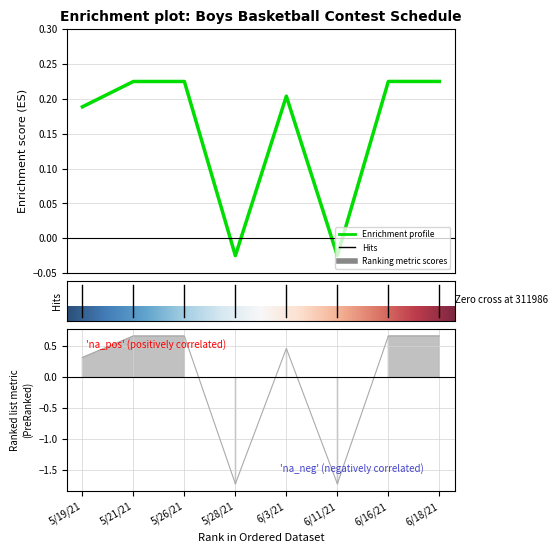

Is it true that the value at 5/19/21 is 0.2?

False